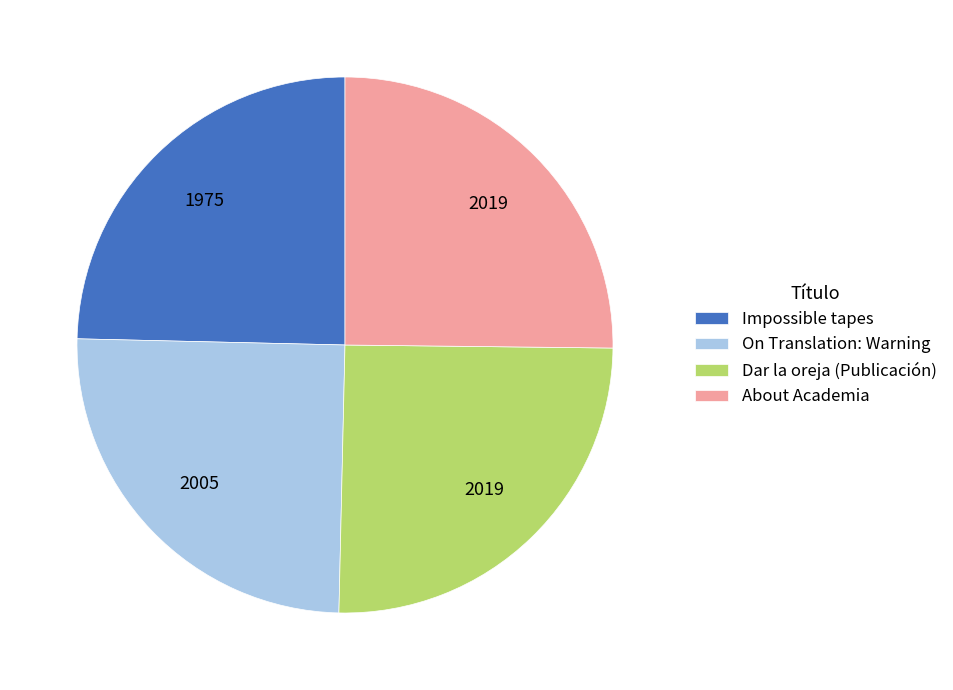

What is the ratio of the value at On Translation: Warning to the value at About Academia?

1.0